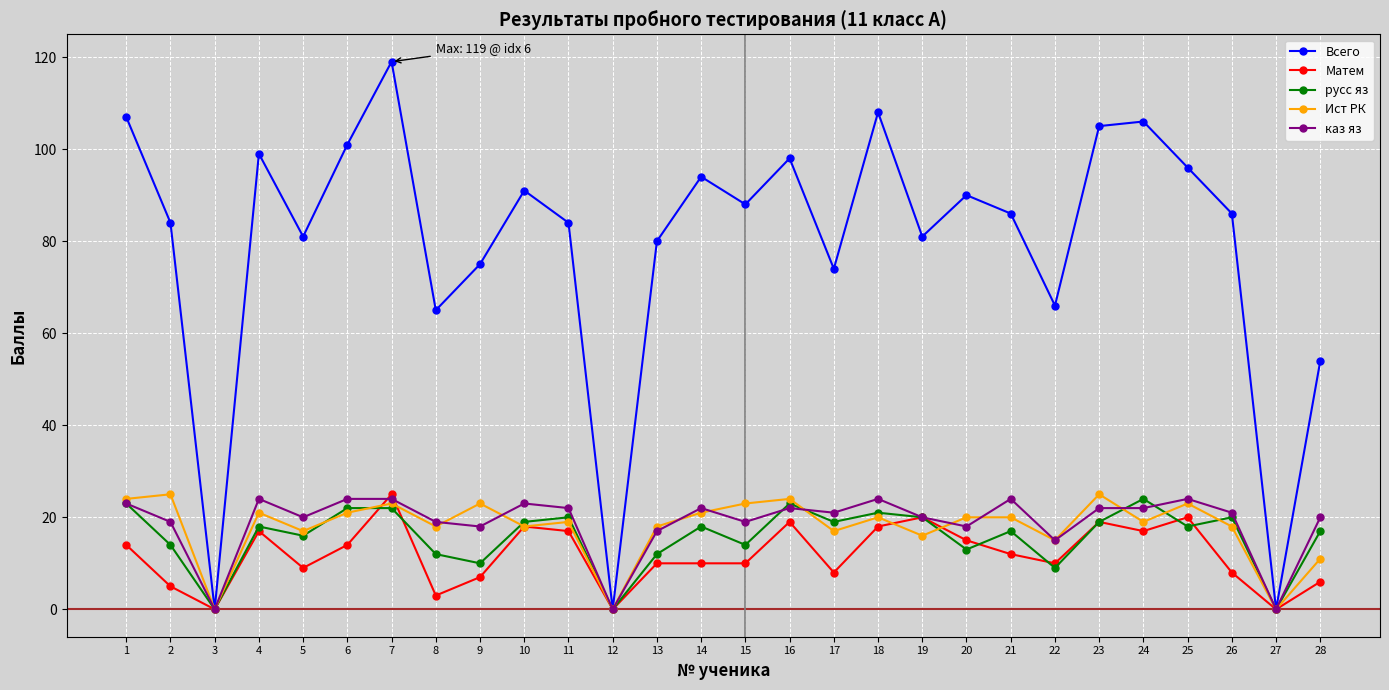

True or false: каз яз has a value of 22 at 11.

True